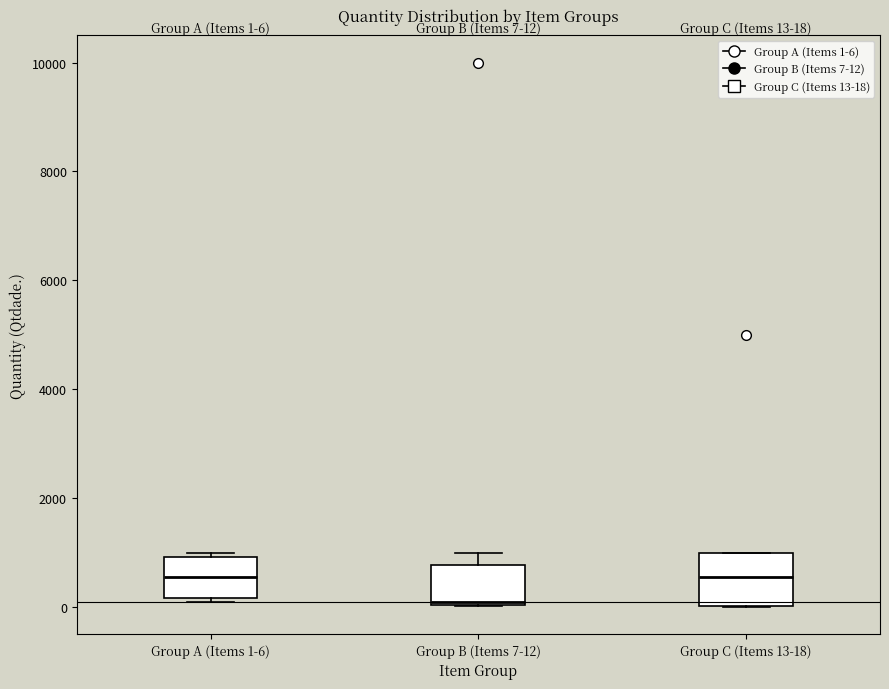

Which box is the tallest, from its lower edge to its upper edge?

Group C (Items 13-18)